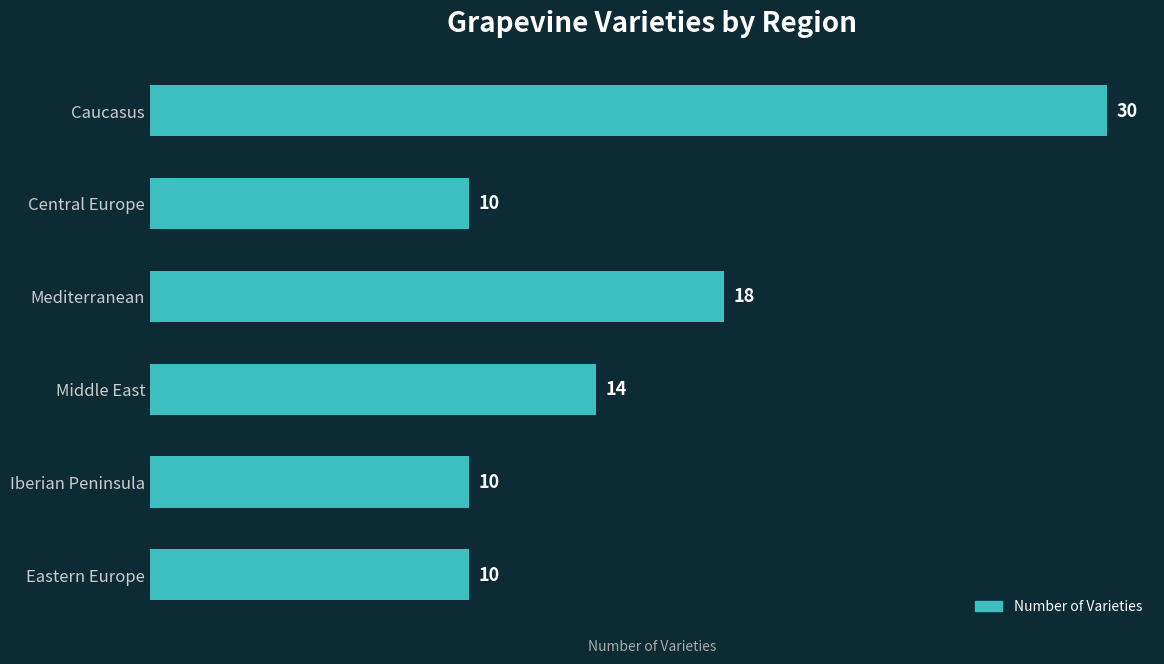

What is the difference between the values at Eastern Europe and Caucasus?

20